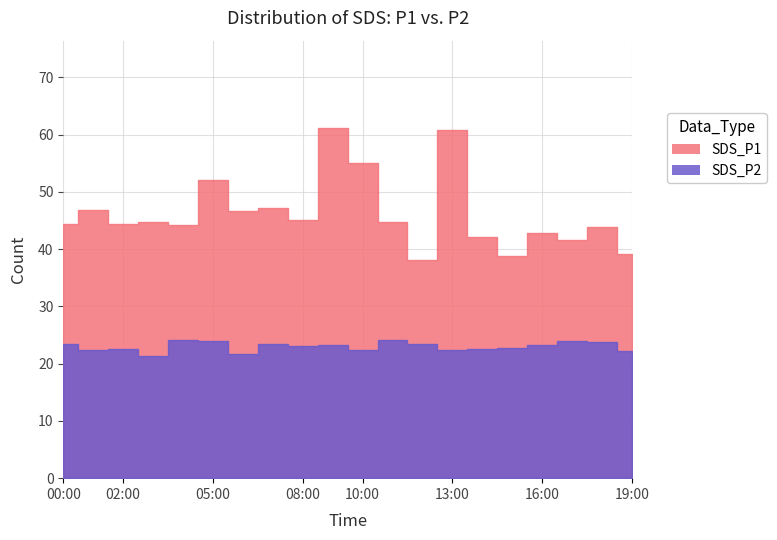

What is the label of the 4th point from the right?

16:00